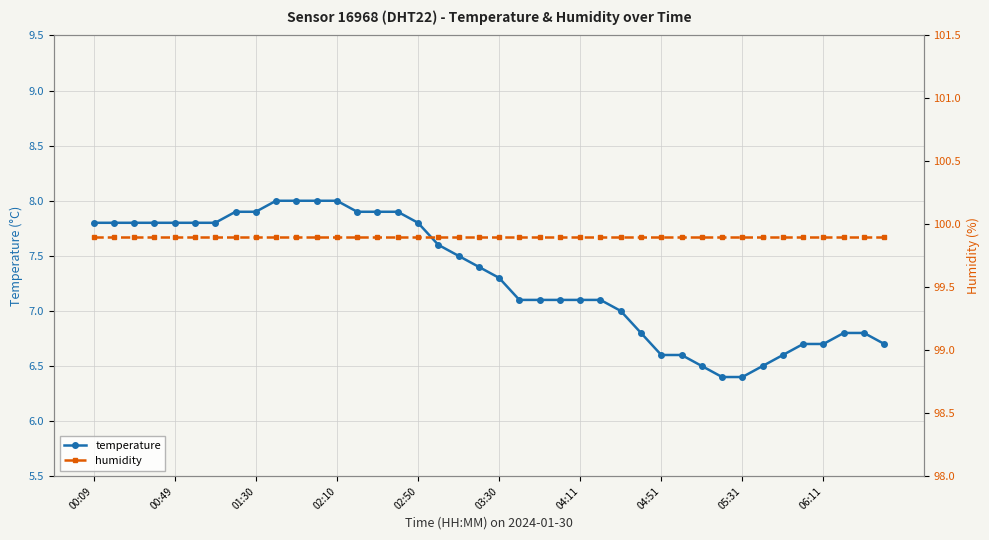

Reading right to left, extract all data points from this chart.

temperature: 6.7	6.8	6.8	6.7	6.7	6.6	6.5	6.4	6.4	6.5	6.6	6.6	6.8	7.0	7.1	7.1	7.1	7.1	7.1	7.3	7.4	7.5	7.6	7.8	7.9	7.9	7.9	8.0	8.0	8.0	8.0	7.9	7.9	7.8	7.8	7.8	7.8	7.8	7.8	7.8
humidity: 99.9	99.9	99.9	99.9	99.9	99.9	99.9	99.9	99.9	99.9	99.9	99.9	99.9	99.9	99.9	99.9	99.9	99.9	99.9	99.9	99.9	99.9	99.9	99.9	99.9	99.9	99.9	99.9	99.9	99.9	99.9	99.9	99.9	99.9	99.9	99.9	99.9	99.9	99.9	99.9